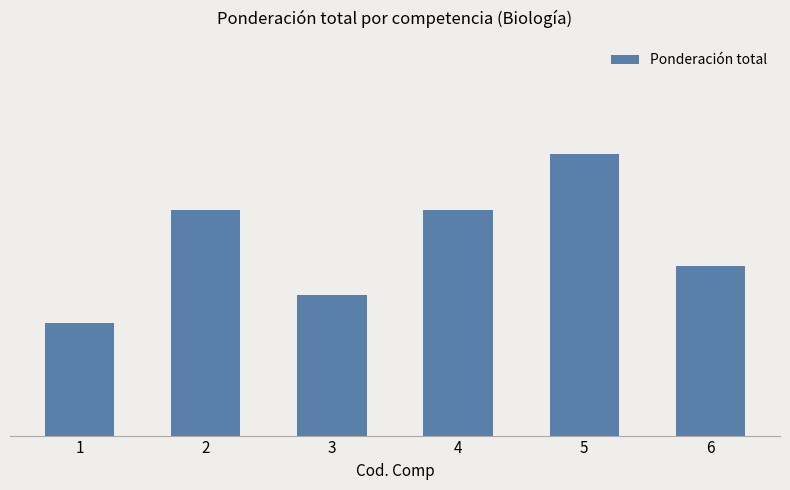

Does the chart contain any negative values?

No